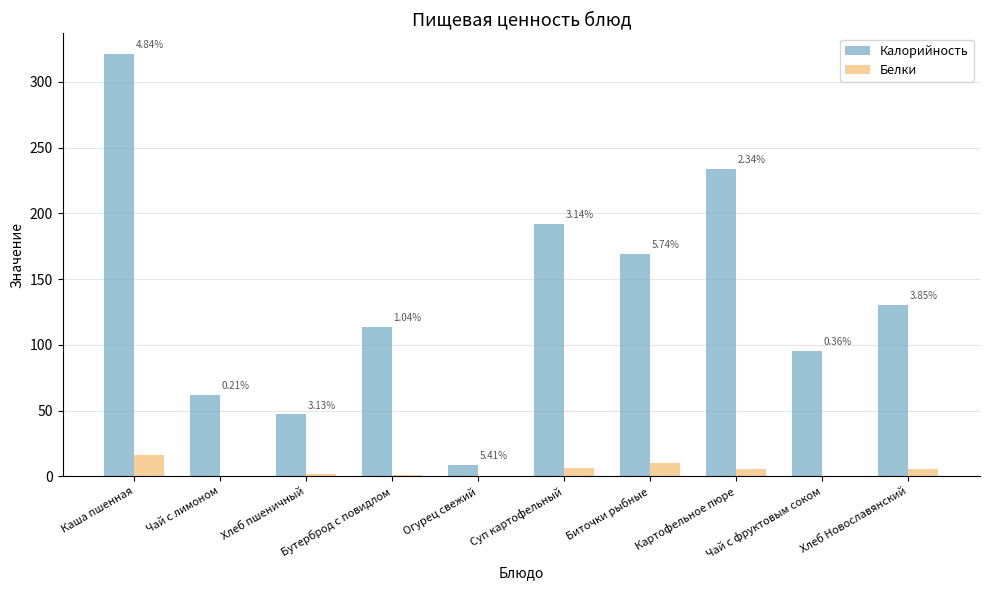

Are the bars grouped side by side (vs. stacked)?

Yes